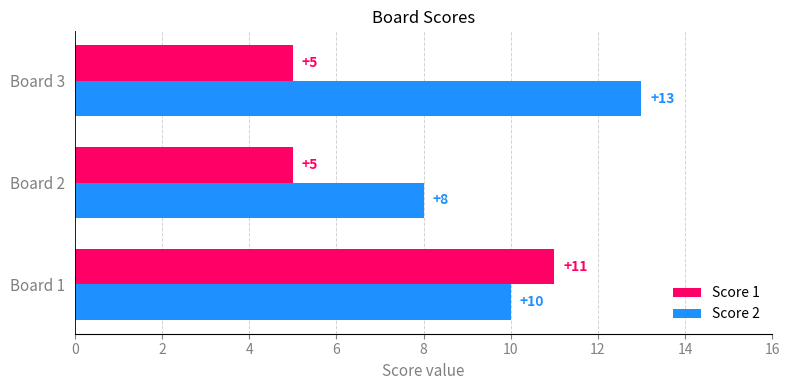

What is the difference between the maximum and minimum values in the Score 2 series?

5